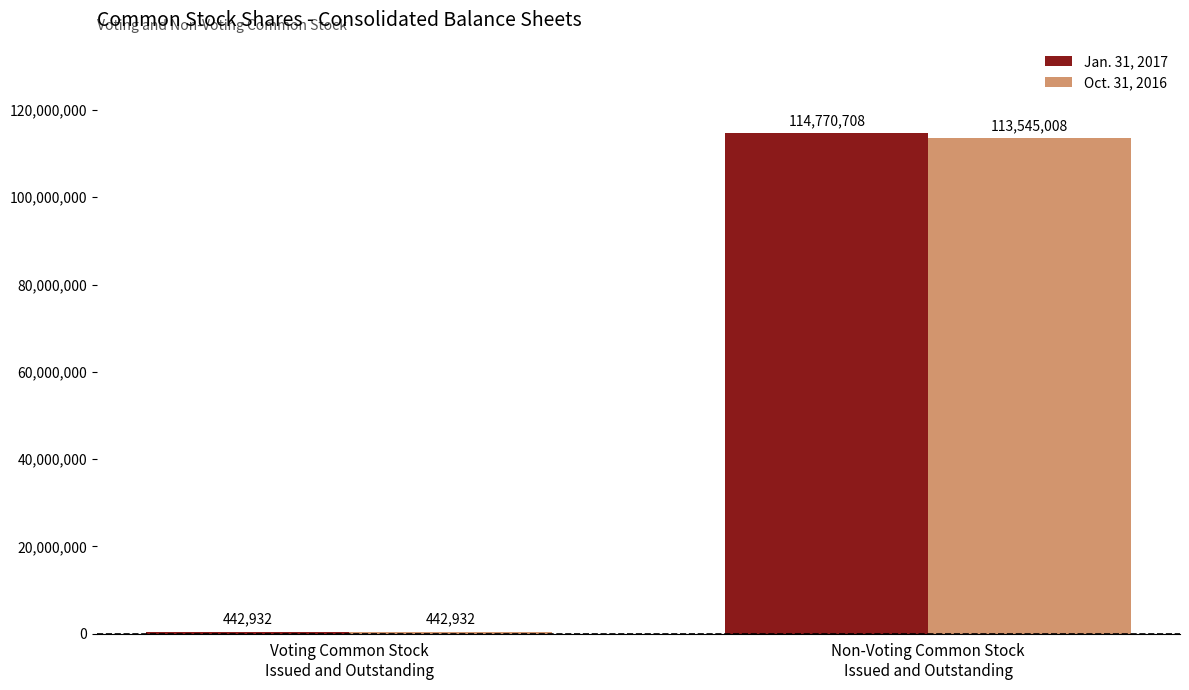

How many bars are there in each group?

2